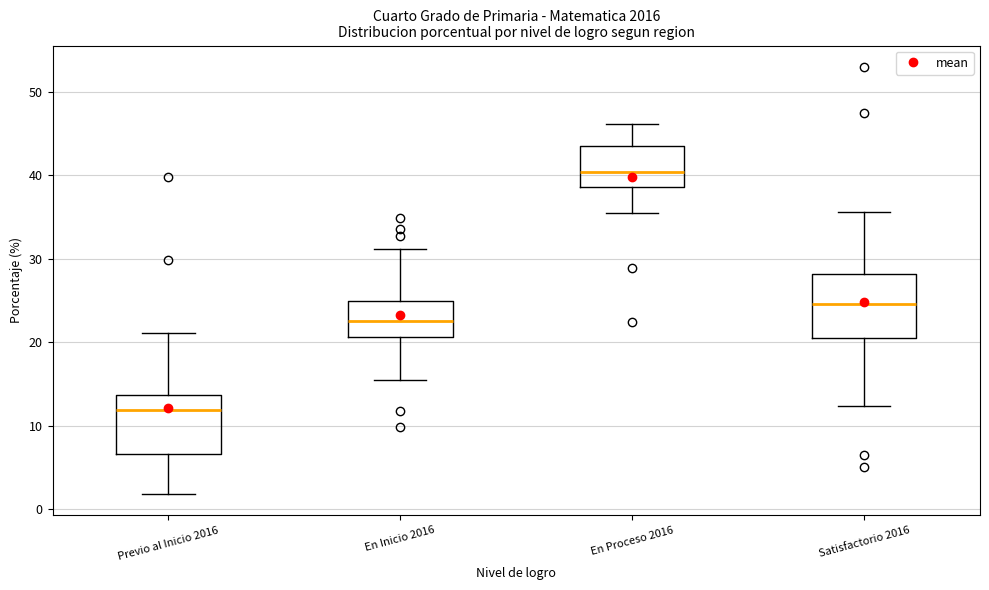

Reading left to right, read every box against the y-axis: the position of its median line, the range the box covers, and the ends of its whiskers. The values are not printed on the chart, so give them approximately, as read against the axis.

Previo al Inicio 2016: median 12, box 7 to 14, whiskers 2 to 21
En Inicio 2016: median 23, box 21 to 25, whiskers 16 to 31
En Proceso 2016: median 40, box 39 to 43, whiskers 35 to 46
Satisfactorio 2016: median 25, box 21 to 28, whiskers 12 to 36